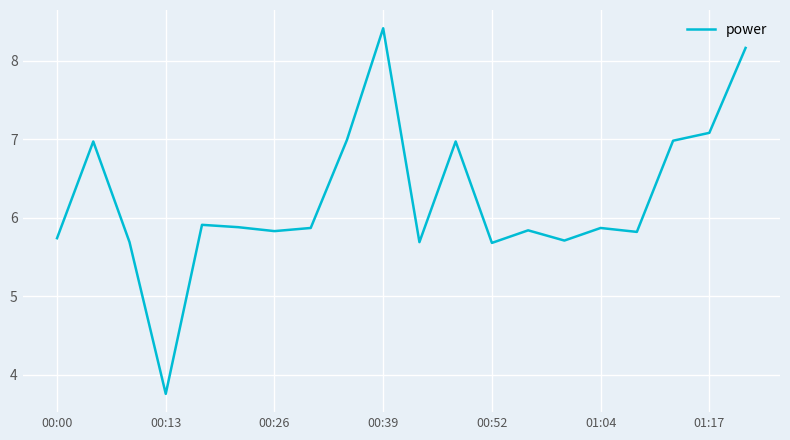

What is the smallest value displayed?

3.8